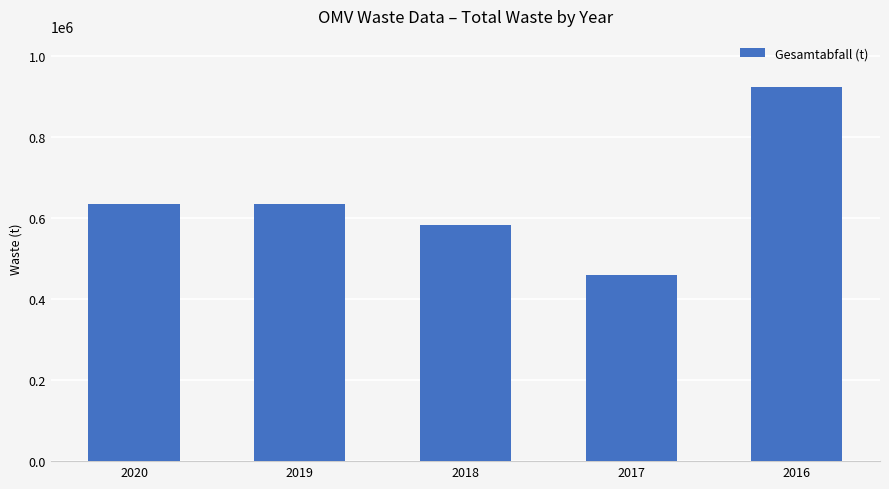

What is the value of the 1st bar from the left?

634885